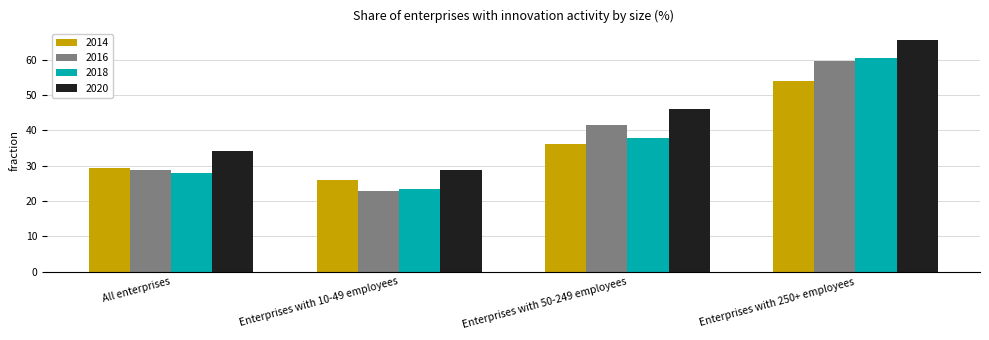

Are the bars horizontal?

No